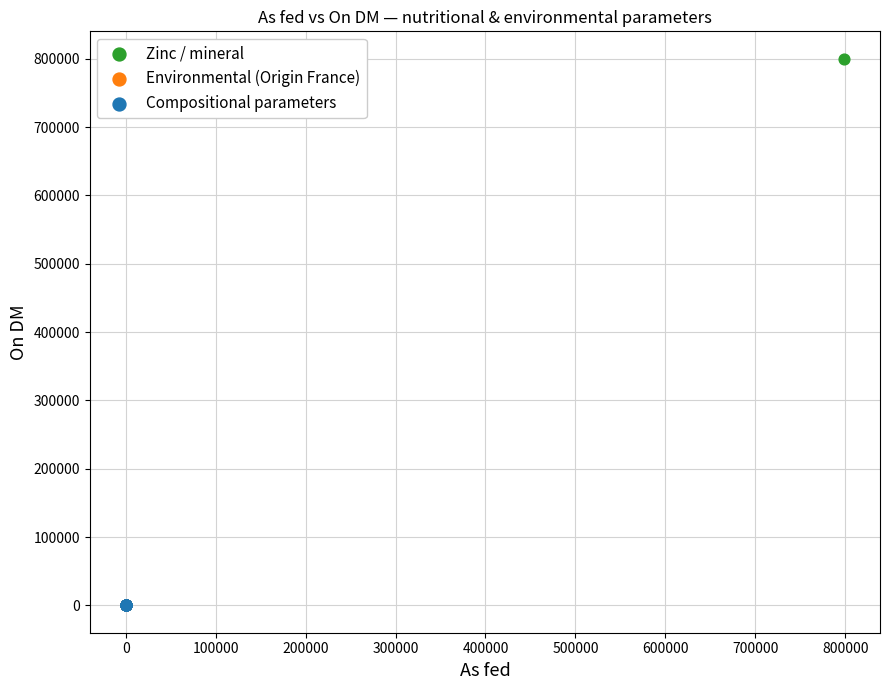

What are all the series names shown in the legend?

Zinc / mineral, Environmental (Origin France), Compositional parameters